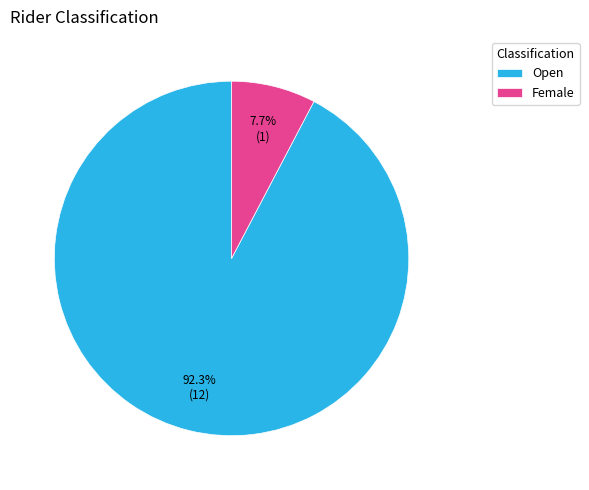

To the nearest percent, what is the combined percentage of Female and Open?

100%